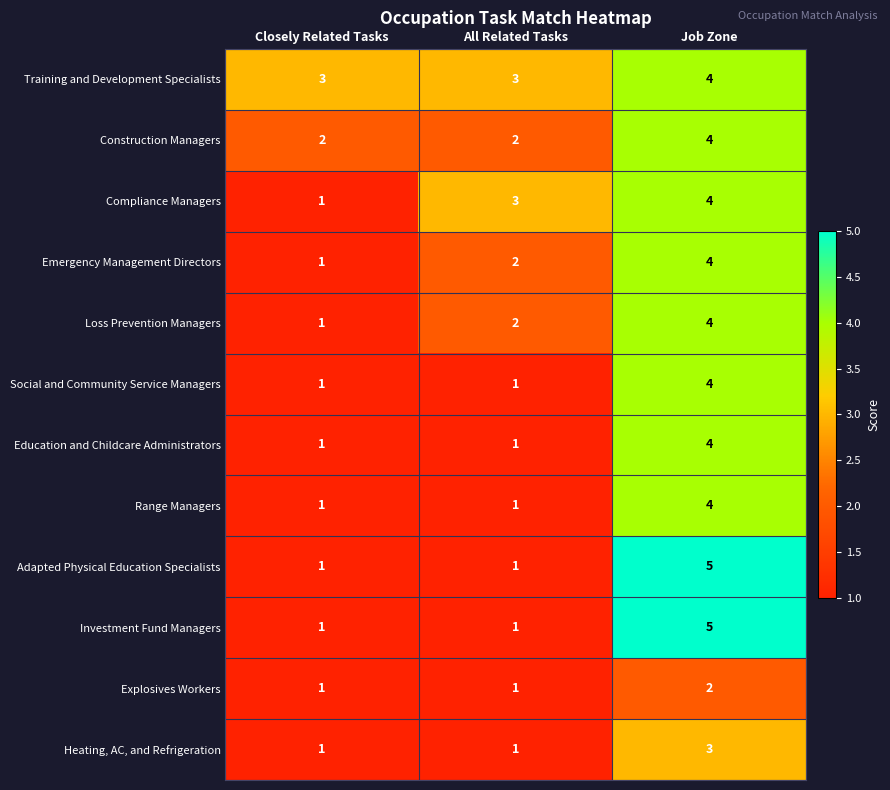

True or false: Emergency Management Directors has a value of 3 at All Related Tasks.

False